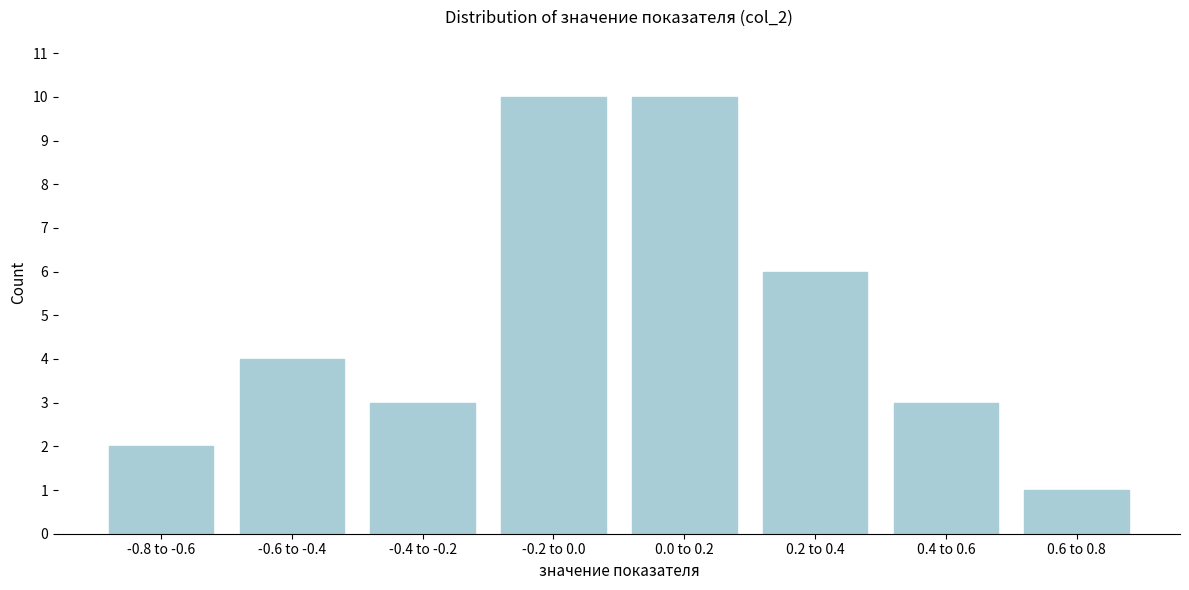

Reading right to left, transcribe all the data shown in this chart.

0.6 to 0.8=1	0.4 to 0.6=3	0.2 to 0.4=6	0.0 to 0.2=10	-0.2 to 0.0=10	-0.4 to -0.2=3	-0.6 to -0.4=4	-0.8 to -0.6=2